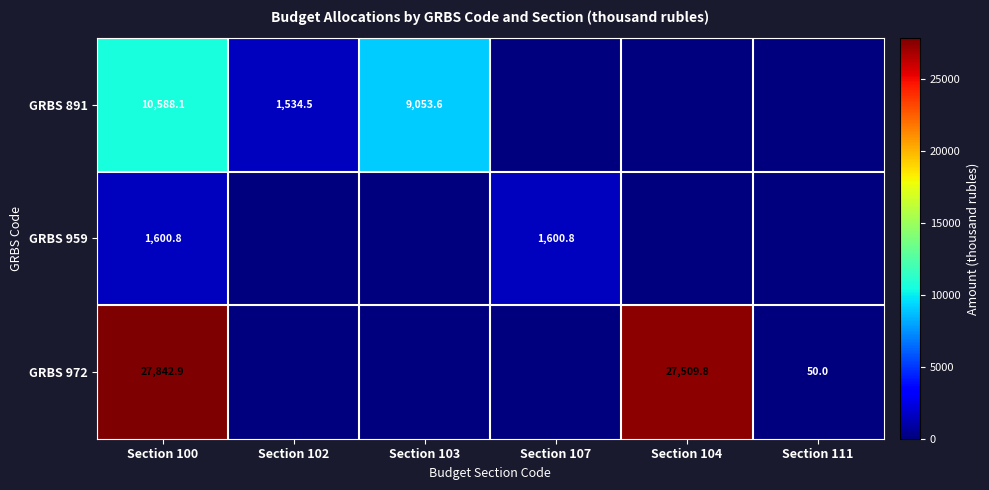

The GRBS 891 series shows 9053.6 at Section 103. True or false?

True